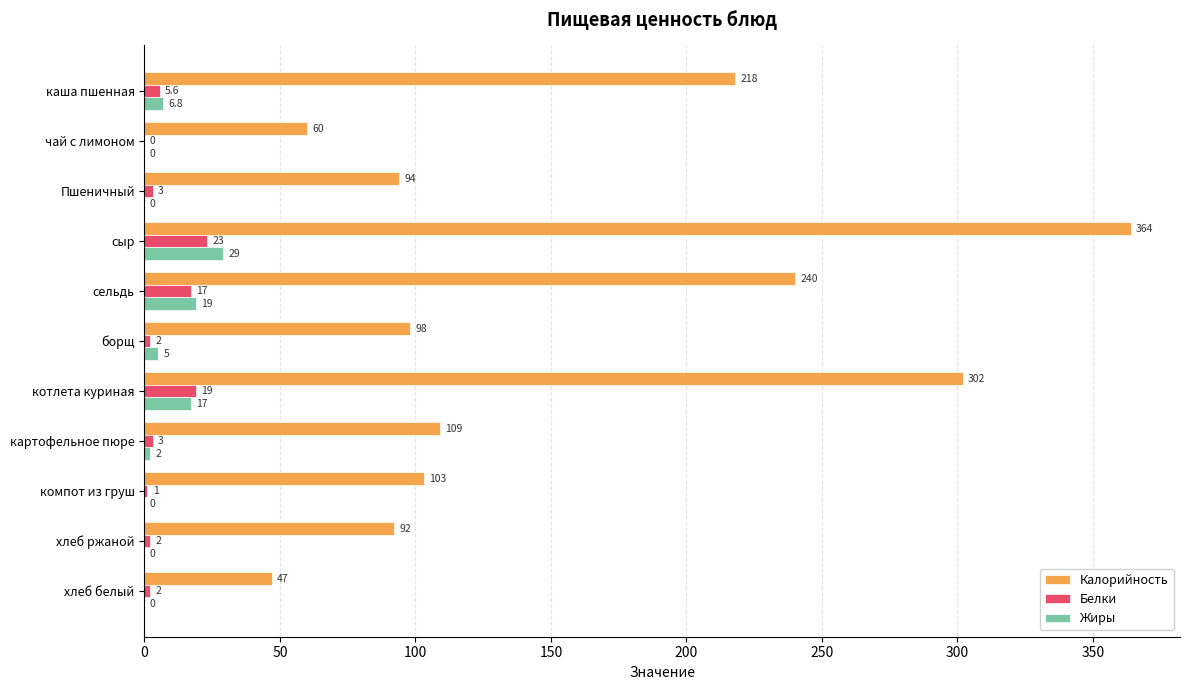

What is the sum of the Калорийность values at хлеб белый and котлета куриная?

349.0